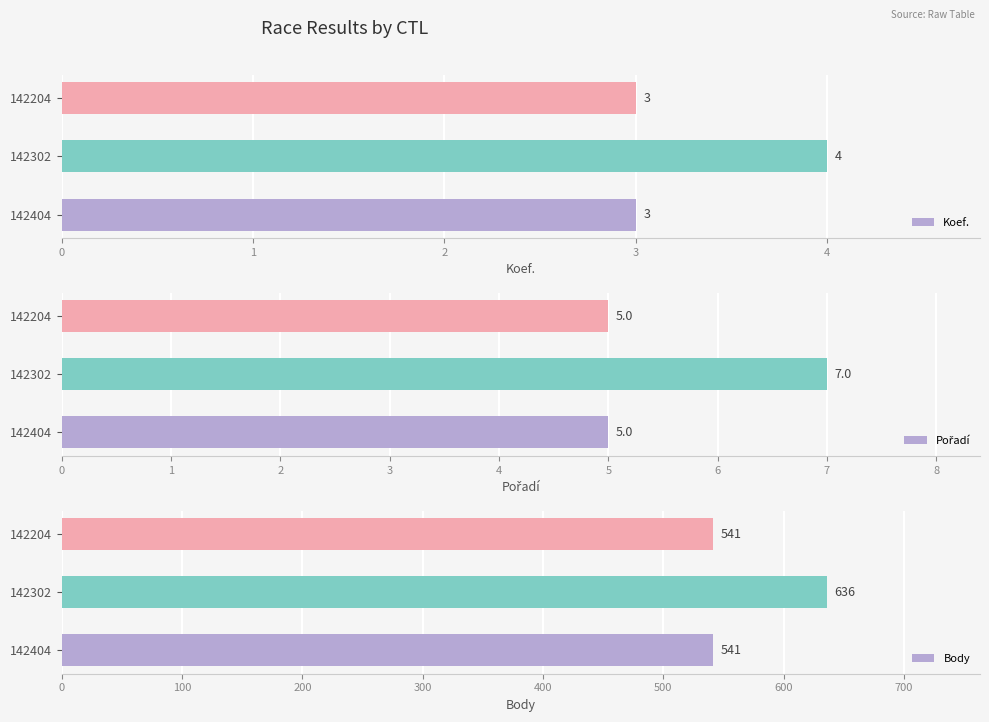

How many data points does each series have?

3